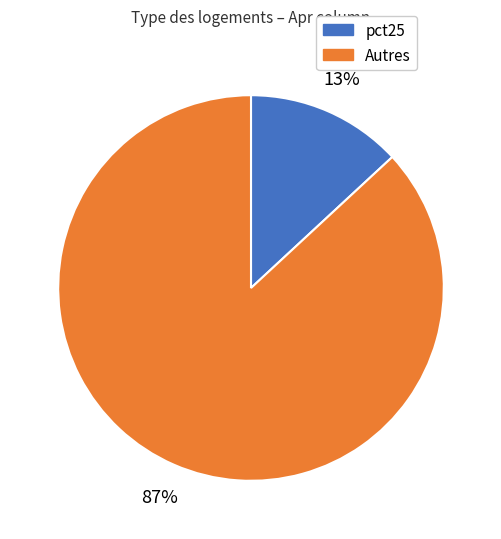

To the nearest percent, what is the difference between the largest and smallest slice percentages?

74%